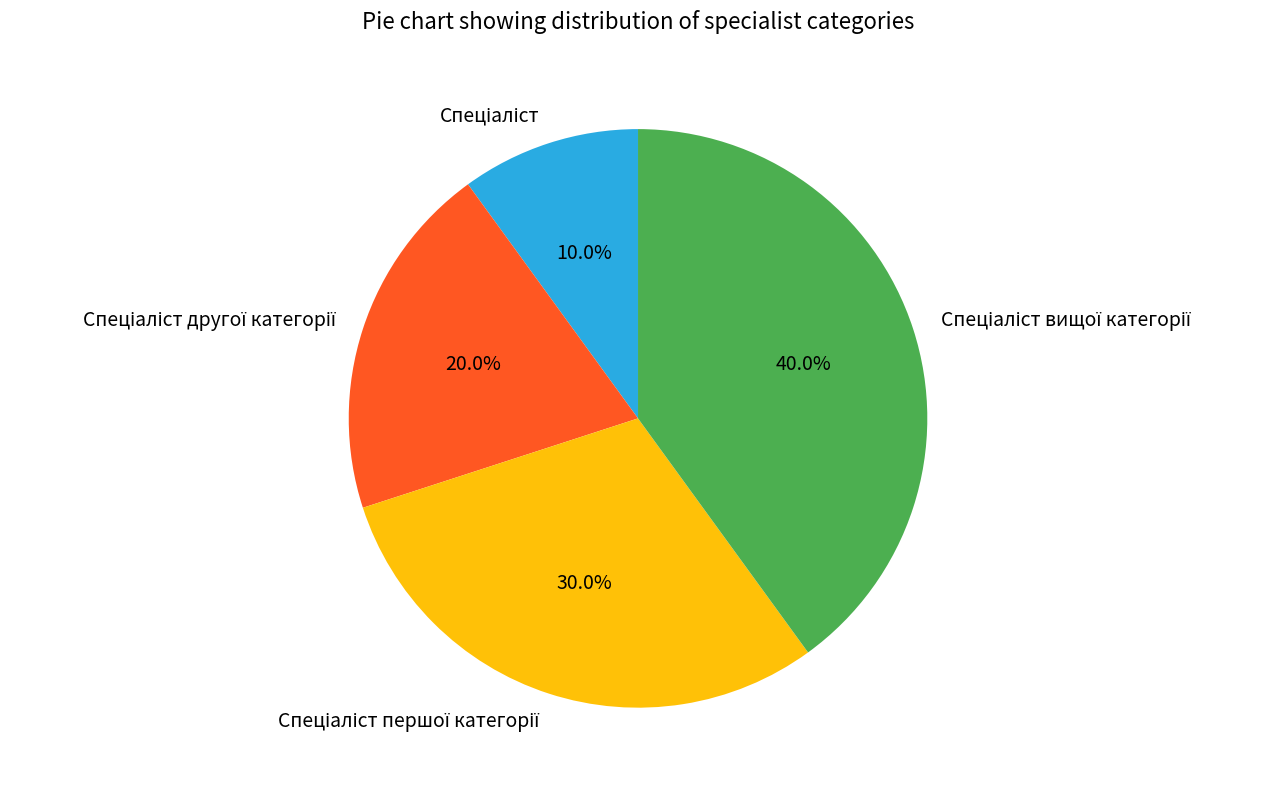

Is there any slice that represents more than half of the pie?

No